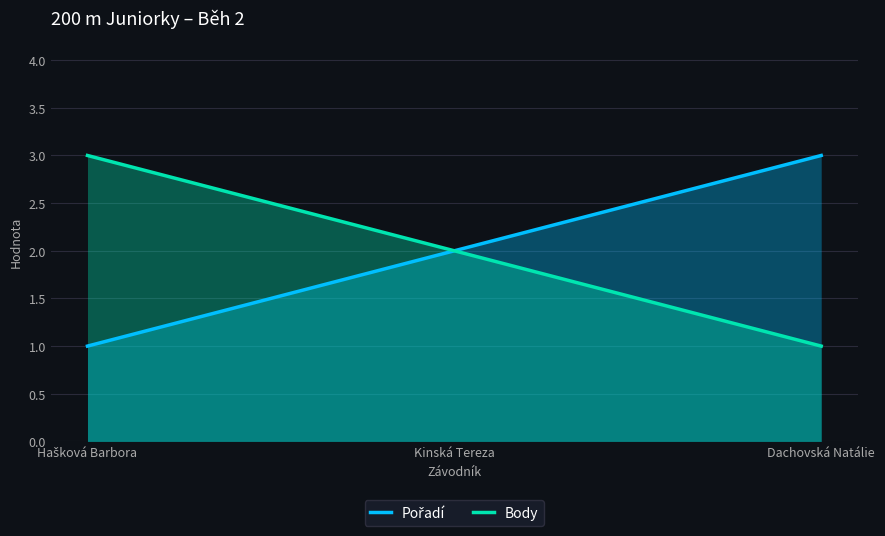

Which label corresponds to the smallest value in the chart?

Hašková Barbora